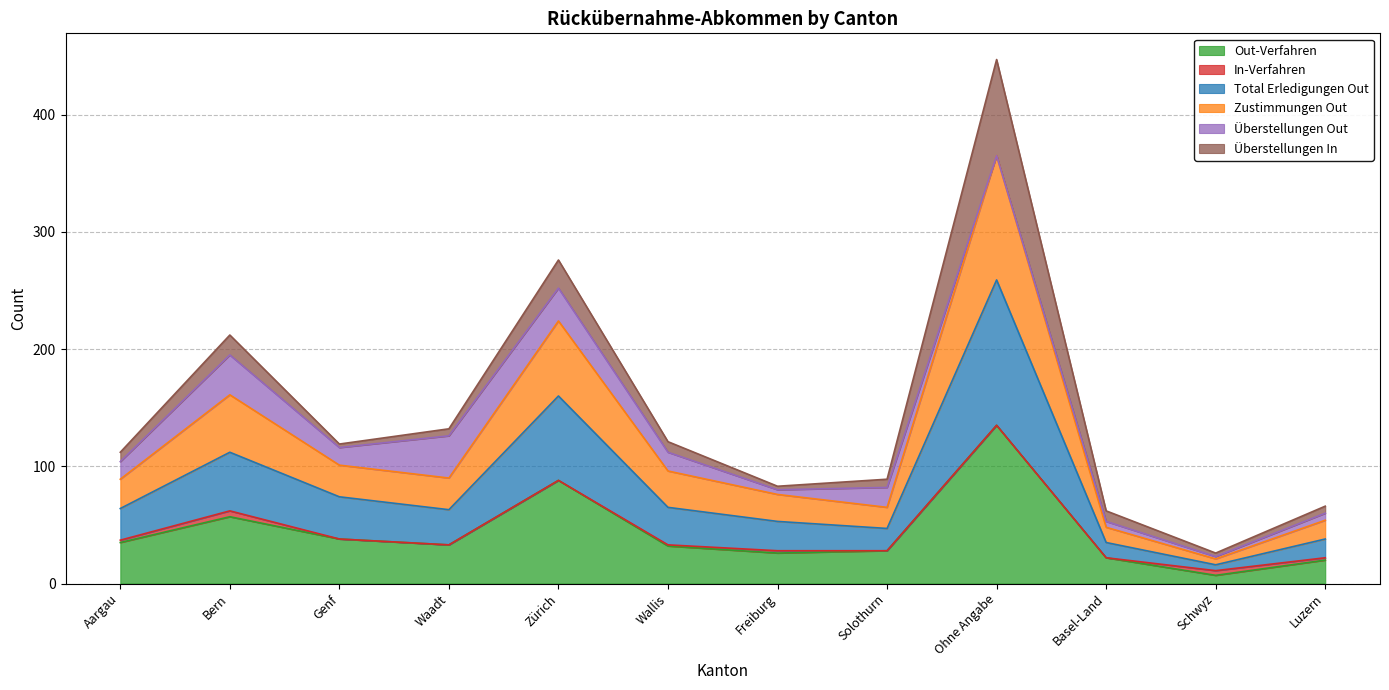

Which category has the lowest value in the Out-Verfahren series?

Schwyz